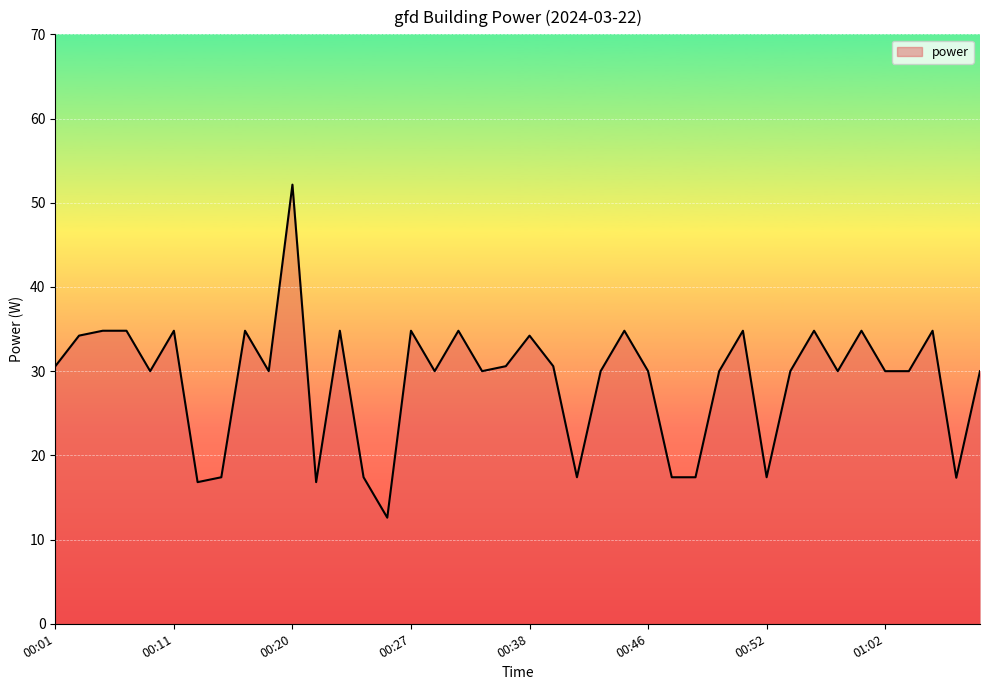

What is the sum of all values?

1157.9